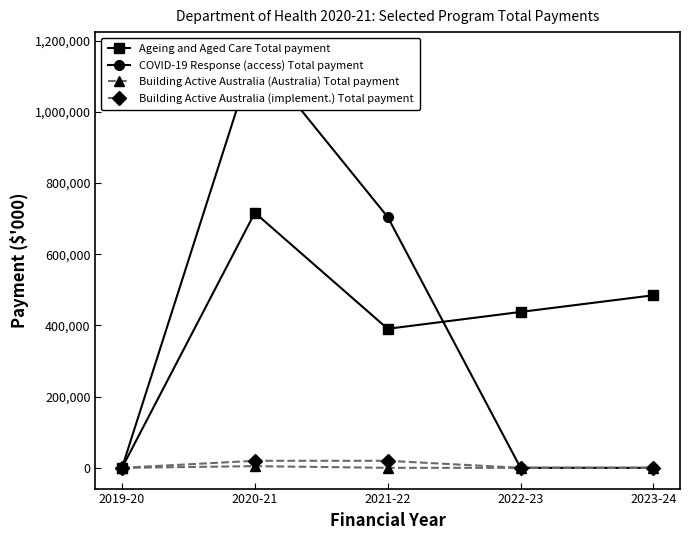

What is the sum of the Ageing and Aged Care Total payment values at 2023-24 and 2020-21?

1200953